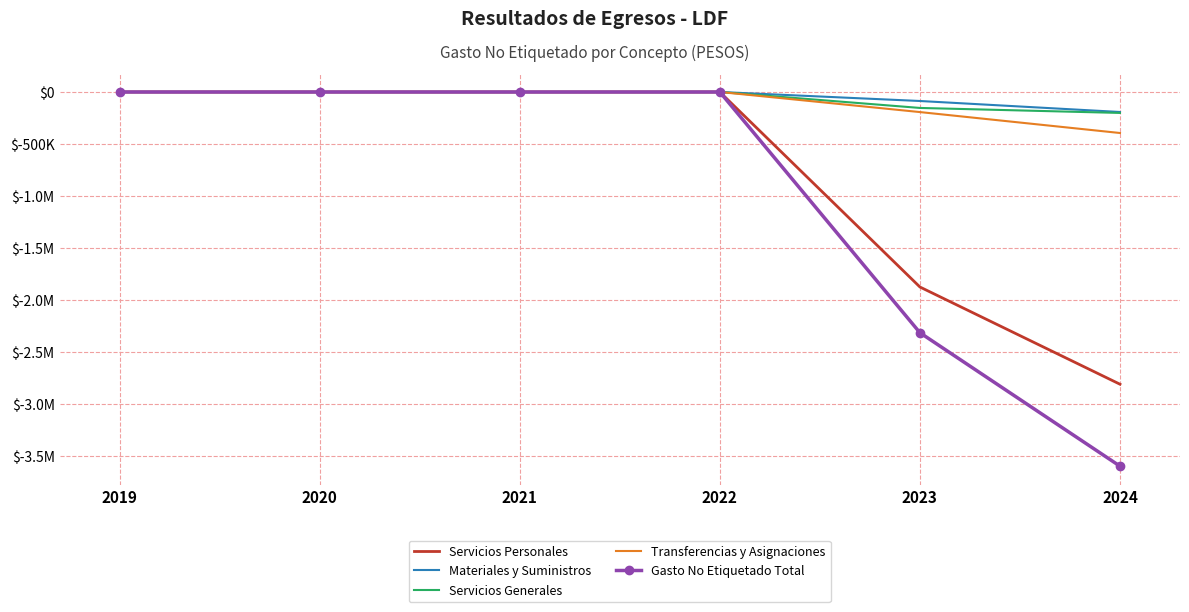

What are all the series names shown in the legend?

Servicios Personales, Materiales y Suministros, Servicios Generales, Transferencias y Asignaciones, Gasto No Etiquetado Total